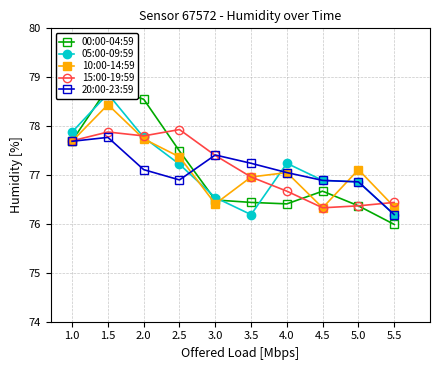

True or false: 20:00-23:59 has more than 2 interior local peaks.

False